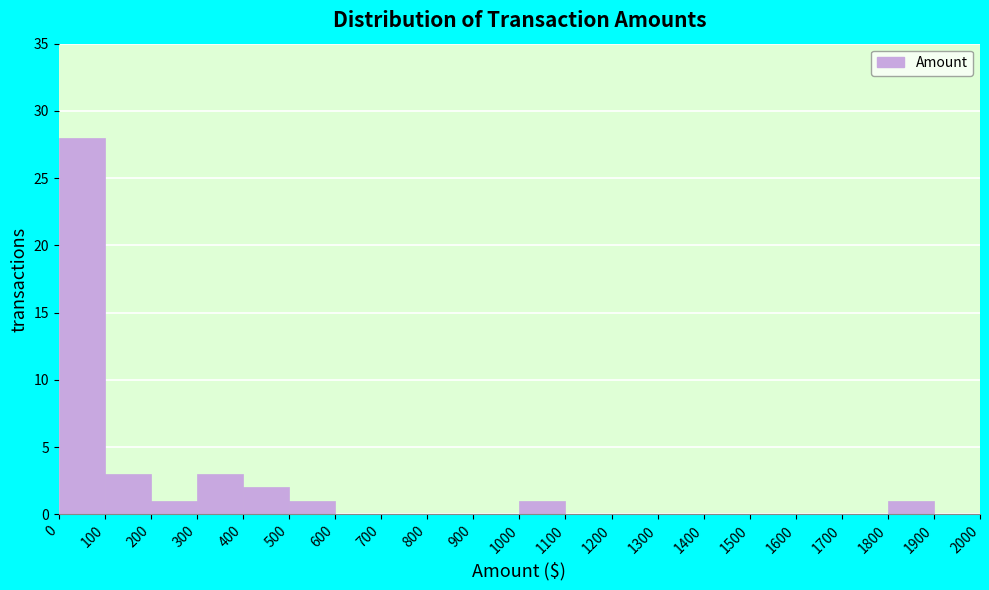

Reading left to right, list every bar in this chart as the range it spans on the x-axis followed by its height. The values are not printed on the chart, so give them approximately, as read against the axis.

0 to 100: 28
100 to 200: 3
200 to 300: 1
300 to 400: 3
400 to 500: 2
500 to 600: 1
600 to 700: 0
700 to 800: 0
800 to 900: 0
900 to 1000: 0
1000 to 1100: 1
1100 to 1200: 0
1200 to 1300: 0
1300 to 1400: 0
1400 to 1500: 0
1500 to 1600: 0
1600 to 1700: 0
1700 to 1800: 0
1800 to 1900: 1
1900 to 2000: 0